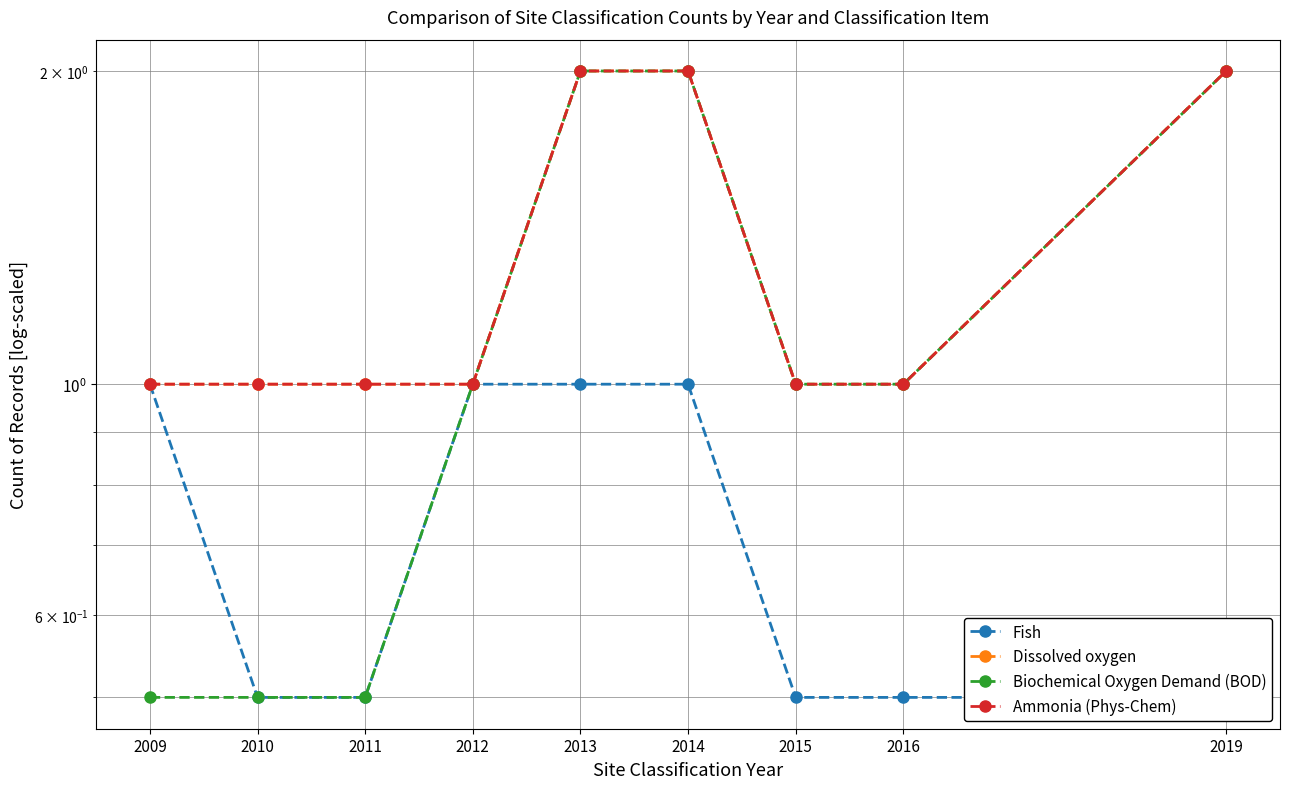

Reading left to right, extract all data points from this chart.

Fish: 1.0	0.5	0.5	1.0	1.0	1.0	0.5	0.5	0.5
Dissolved oxygen: 1.0	1.0	1.0	1.0	2.0	2.0	1.0	1.0	2.0
Biochemical Oxygen Demand (BOD): 0.5	0.5	0.5	1.0	2.0	2.0	1.0	1.0	2.0
Ammonia (Phys-Chem): 1.0	1.0	1.0	1.0	2.0	2.0	1.0	1.0	2.0